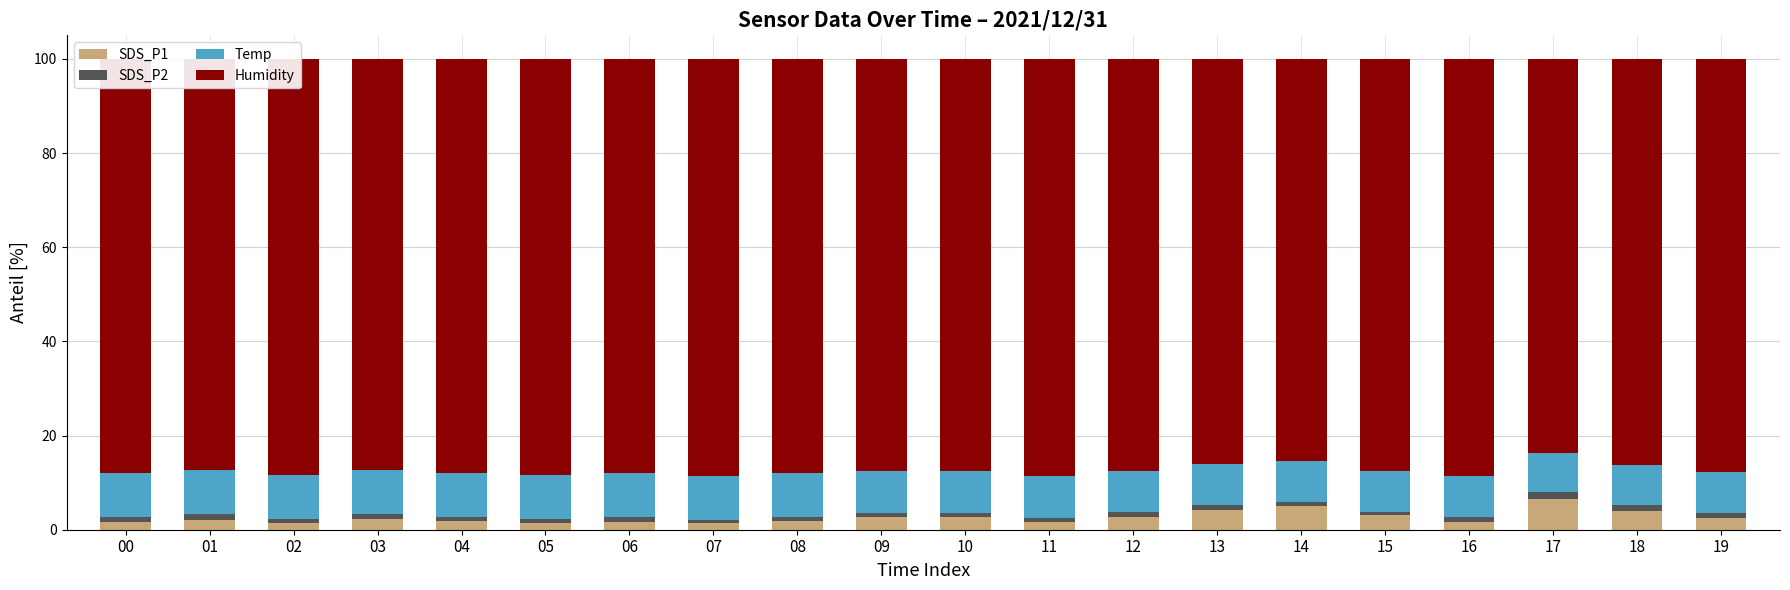

What is the difference between the second highest and second lowest values in the SDS_P1 series?

3.5